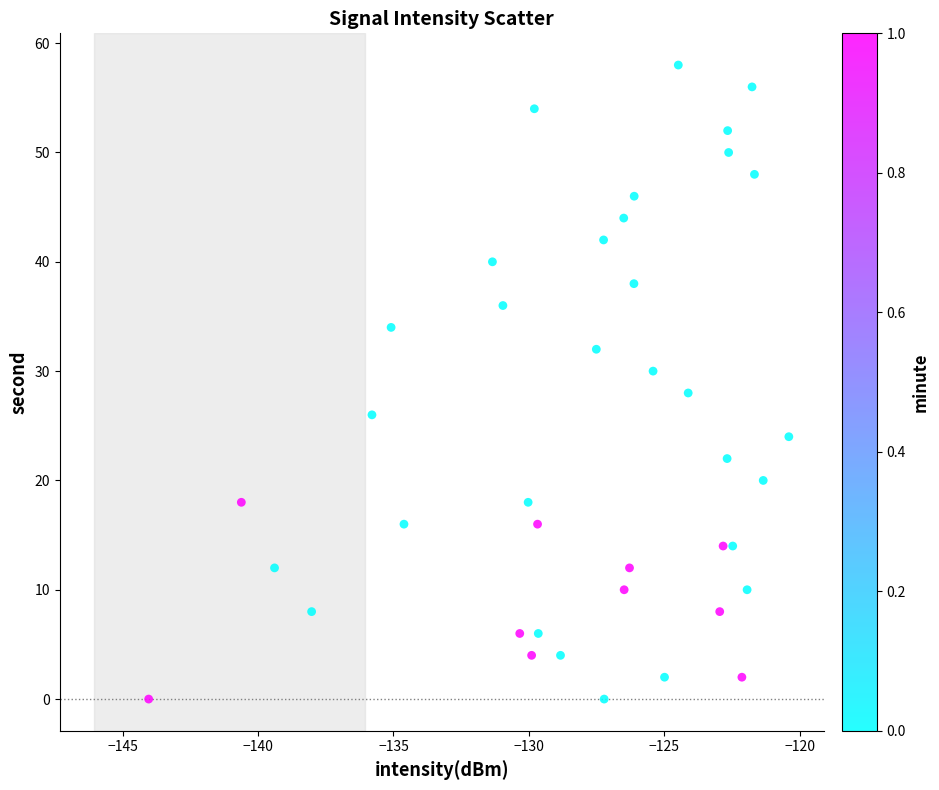

What is the range of Y values (max minus min)?

58